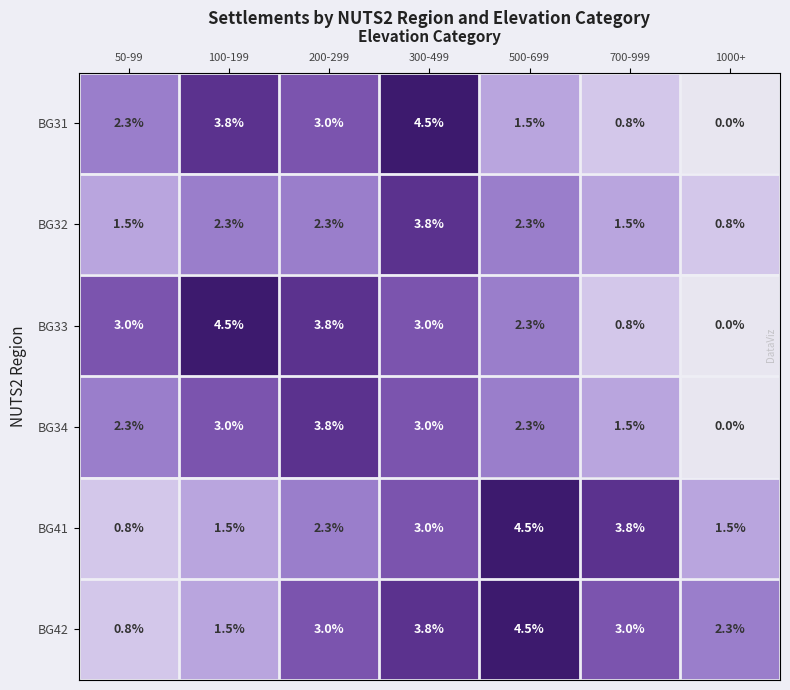

At how many categories does at least one series exceed 1?

7